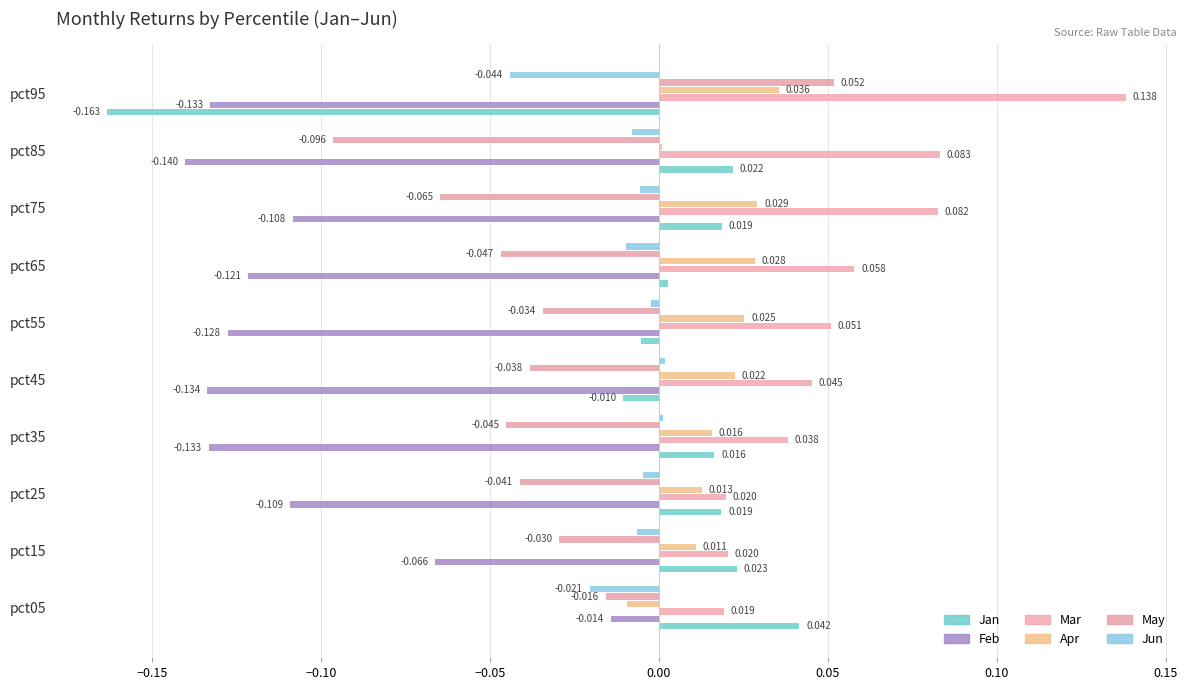

What are all the series names shown in the legend?

Jan, Feb, Mar, Apr, May, Jun